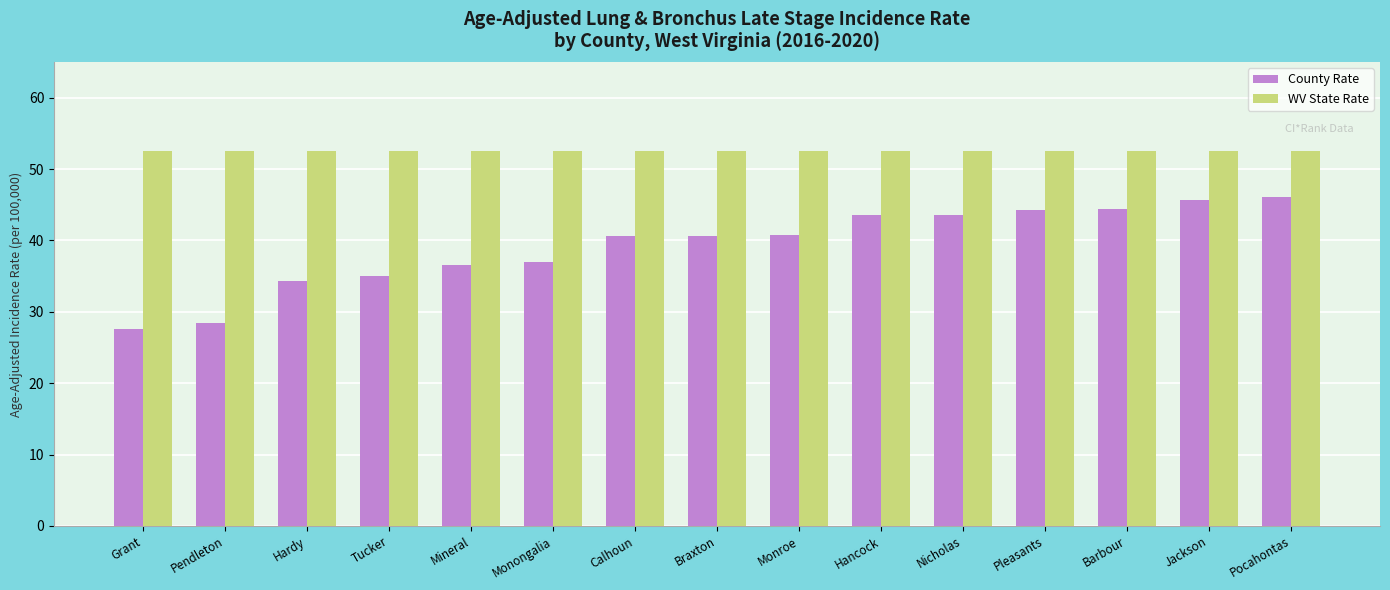

Is the value of WV State Rate at Mineral greater than the value of County Rate at Mineral?

Yes